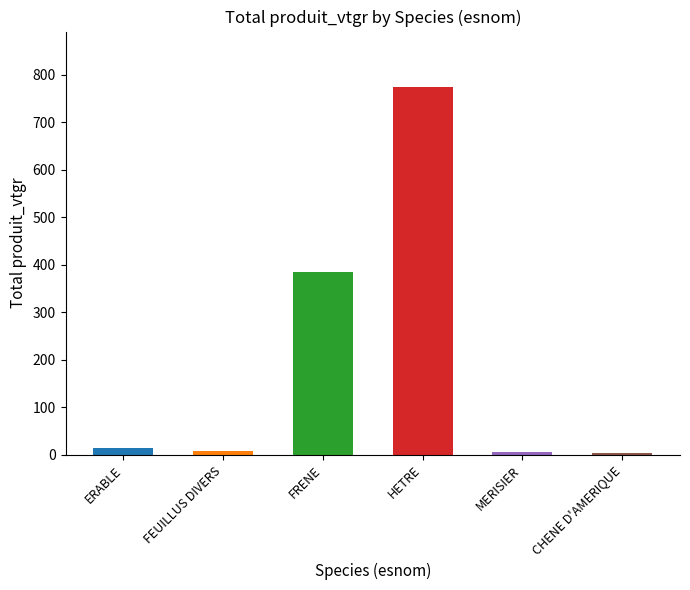

Which has a higher value, FRENE or ERABLE?

FRENE